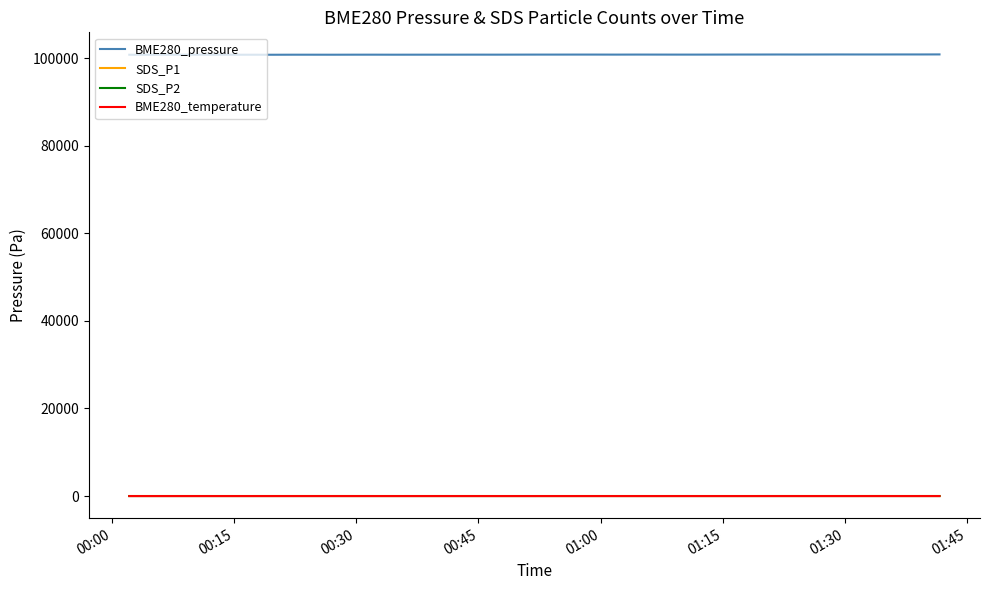

In BME280_pressure, how many points are lower than both neighbors (excluding endpoints)?

11